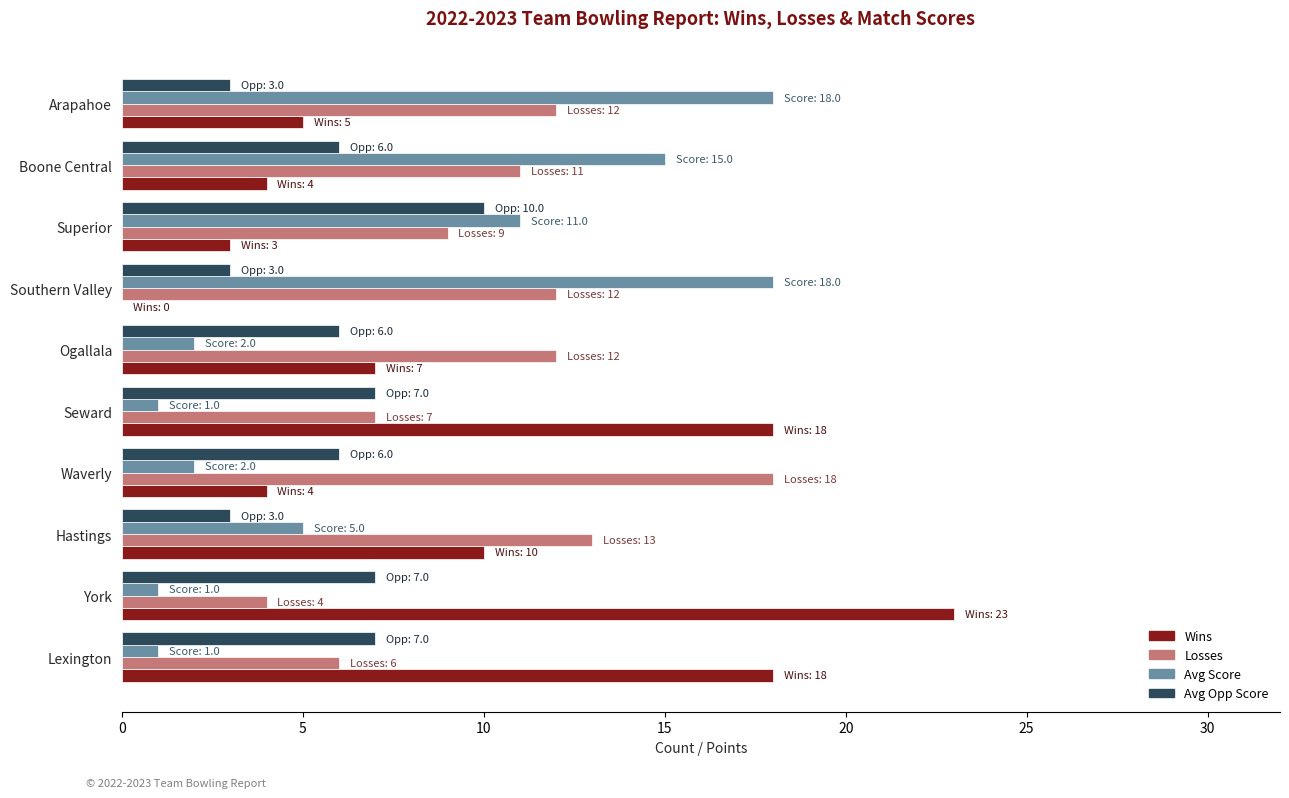

What is the total value across all series at Waverly?

30